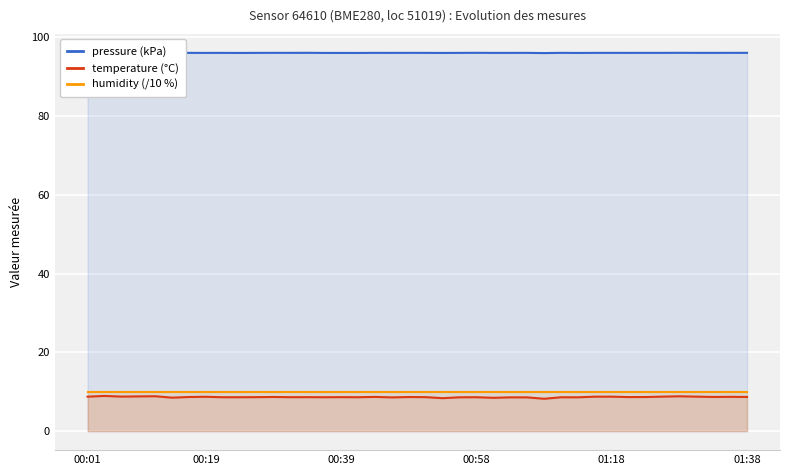

The value of pressure (kPa) at 11 is 170.2. True or false?

False